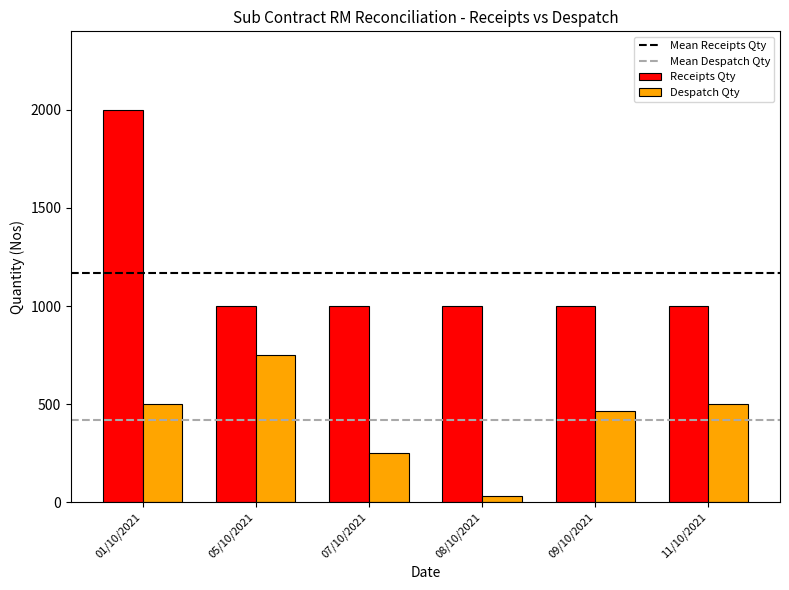

The Receipts Qty series shows 1585 at 08/10/2021. True or false?

False